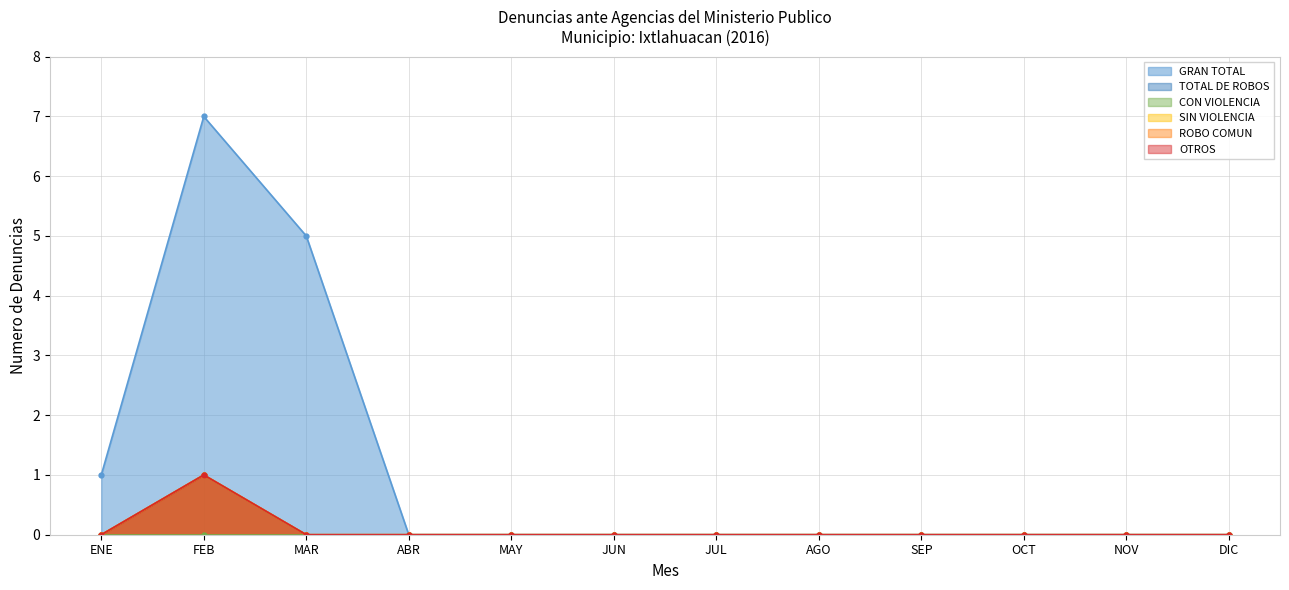

True or false: ROBO COMUN has more than 1 interior local peaks.

False